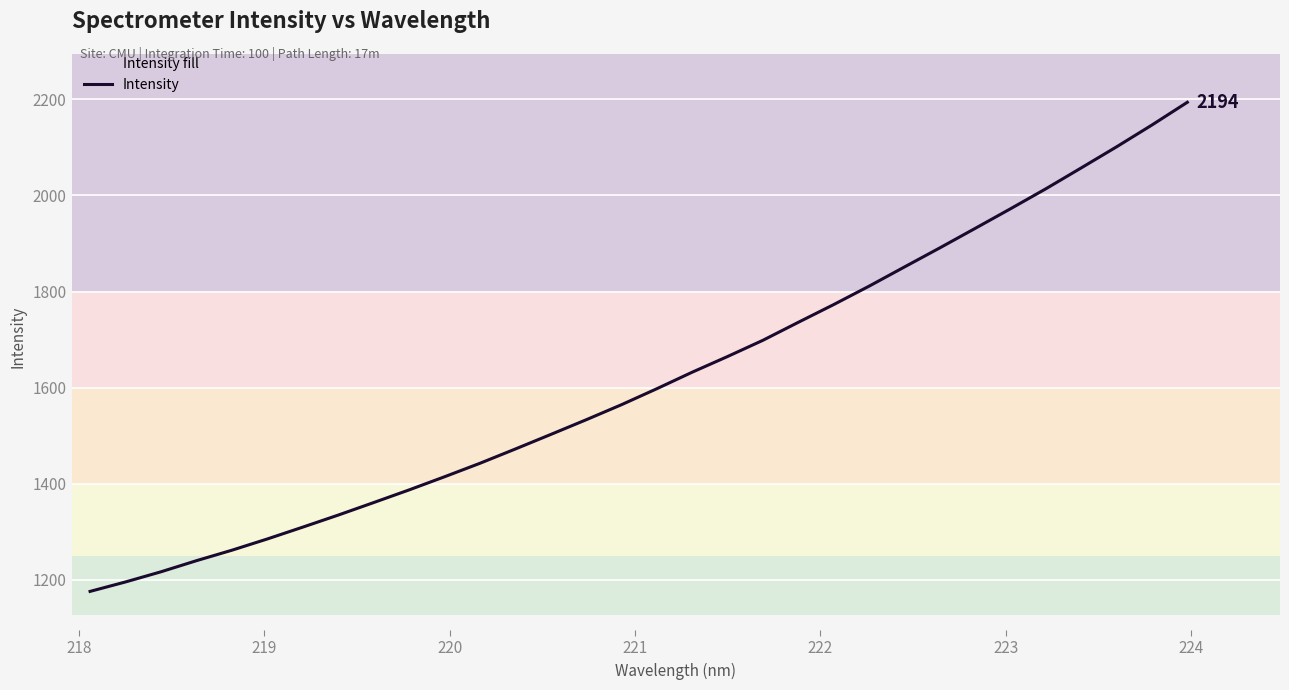

What is the difference between the maximum and minimum values?

1018.9